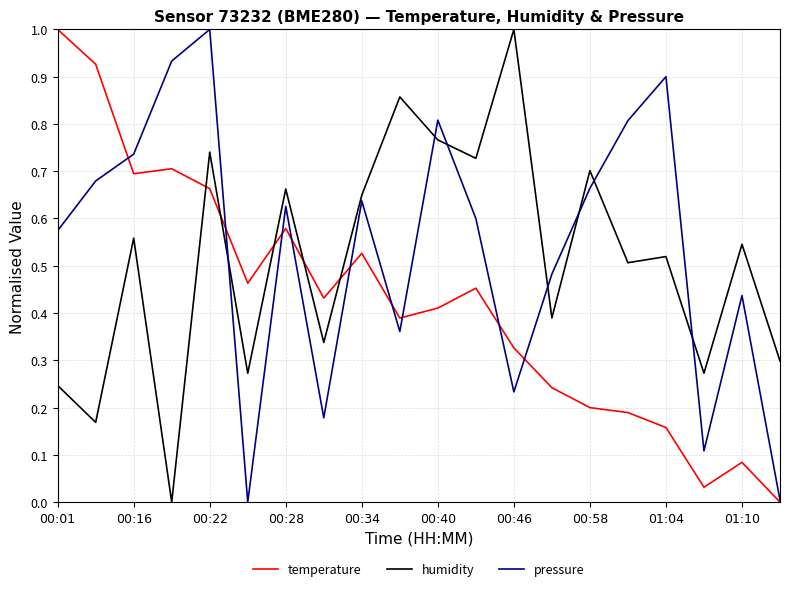

At how many categories does at least one series exceed 0?

20